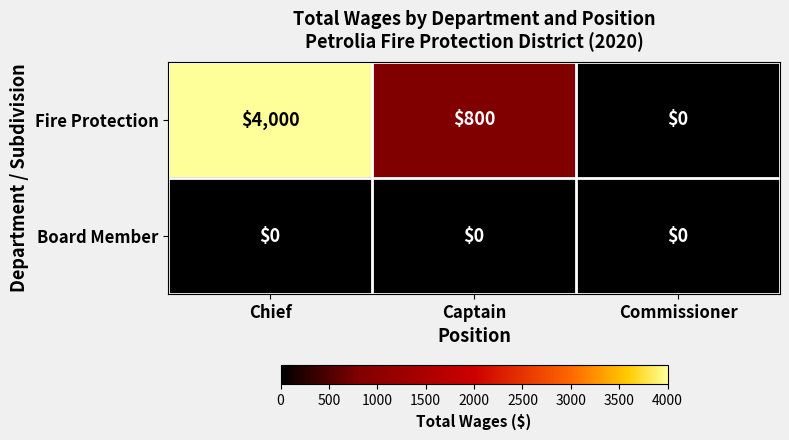

List the labels in order of Fire Protection value, largest first.

Chief, Captain, Commissioner